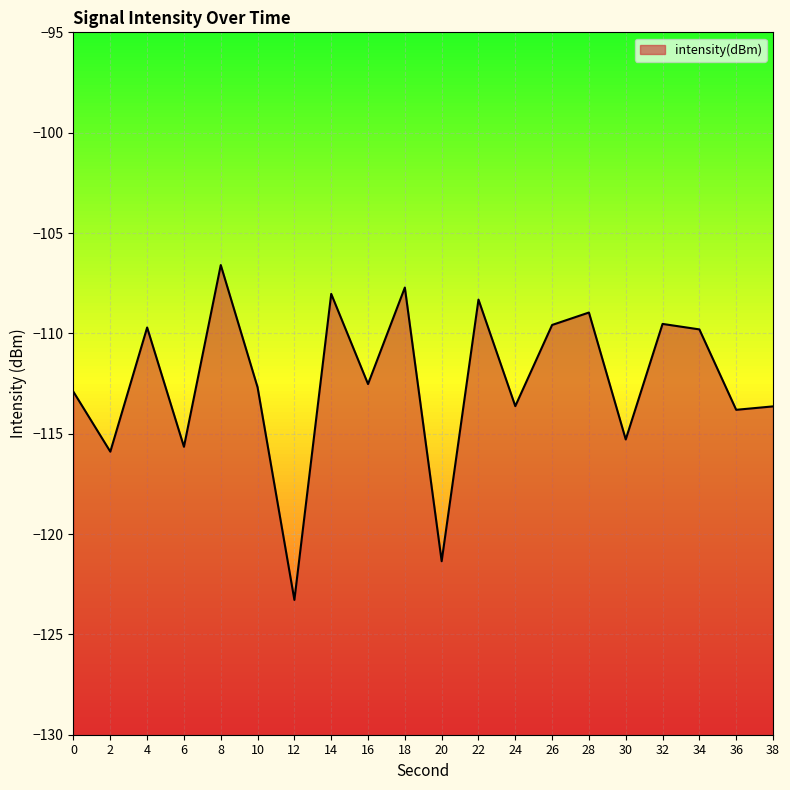

How many interior local peaks (higher than both neighbors) does the data have?

7